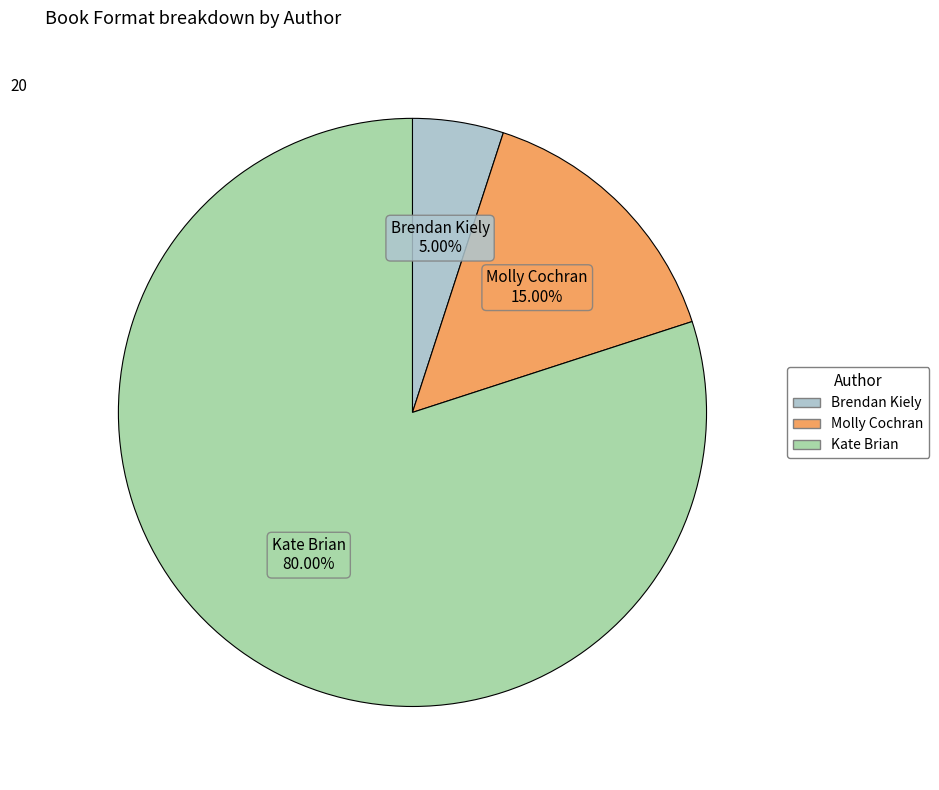

What percentage do Brendan Kiely and Kate Brian together represent?

85.0%